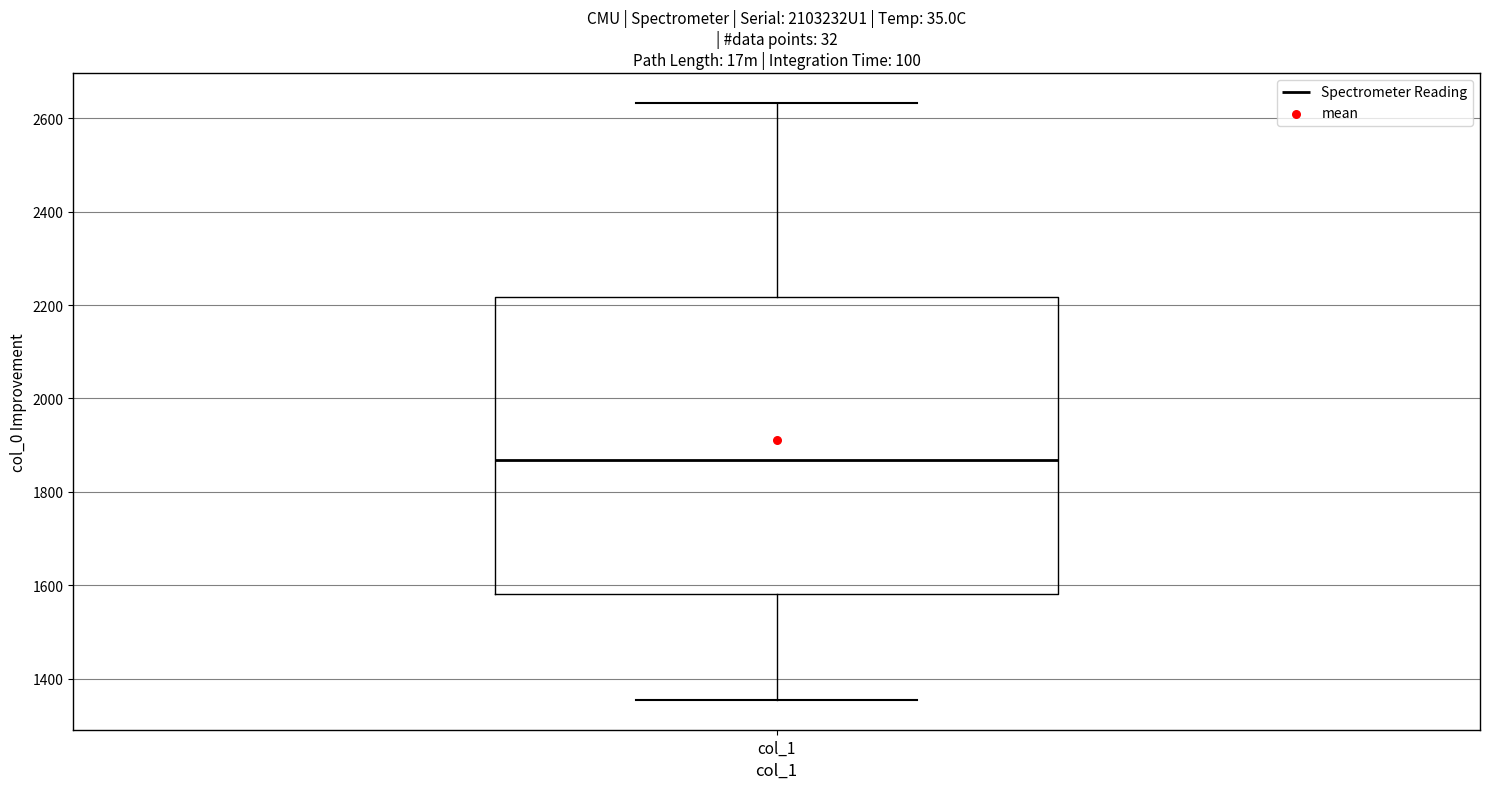

Where does the lower whisker of the box for col_1 end on the y-axis? The values are not printed on the chart, so give them approximately, as read against the axis.

1360